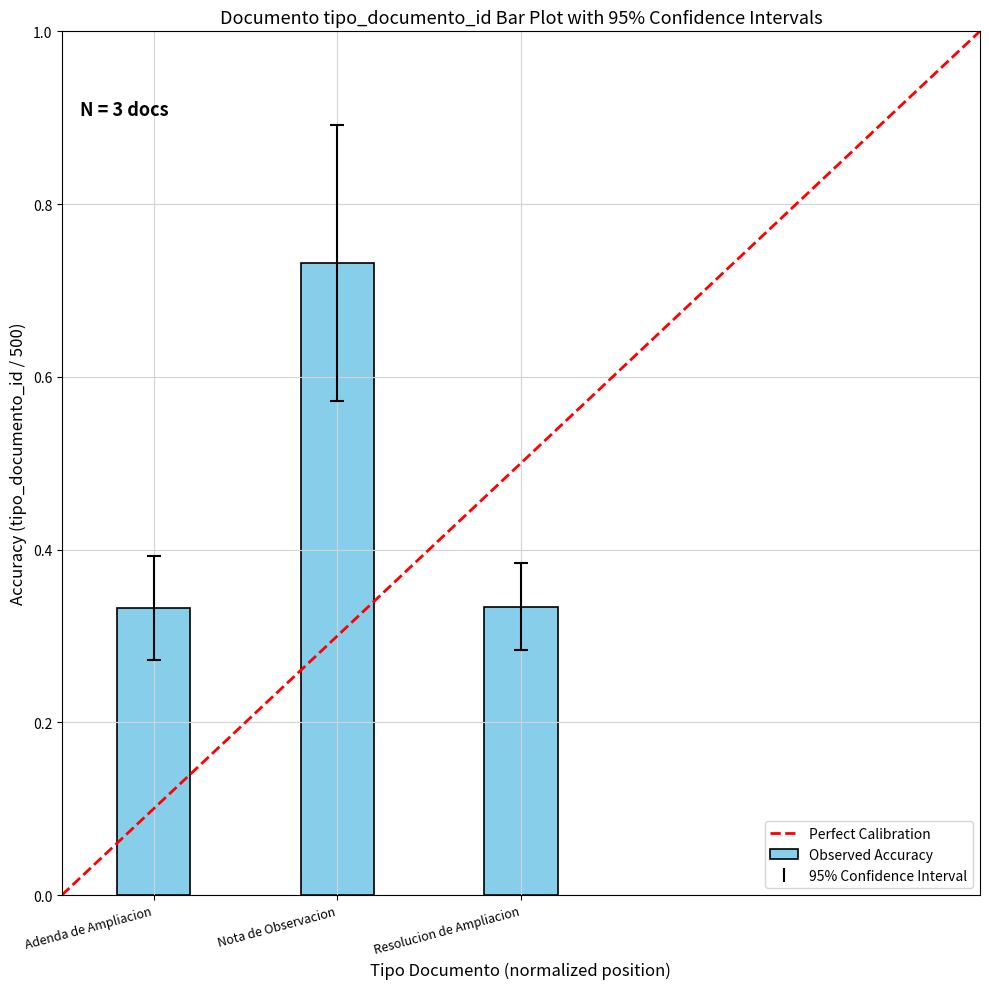

Which category has the highest value across all series?

Nota de Observacion